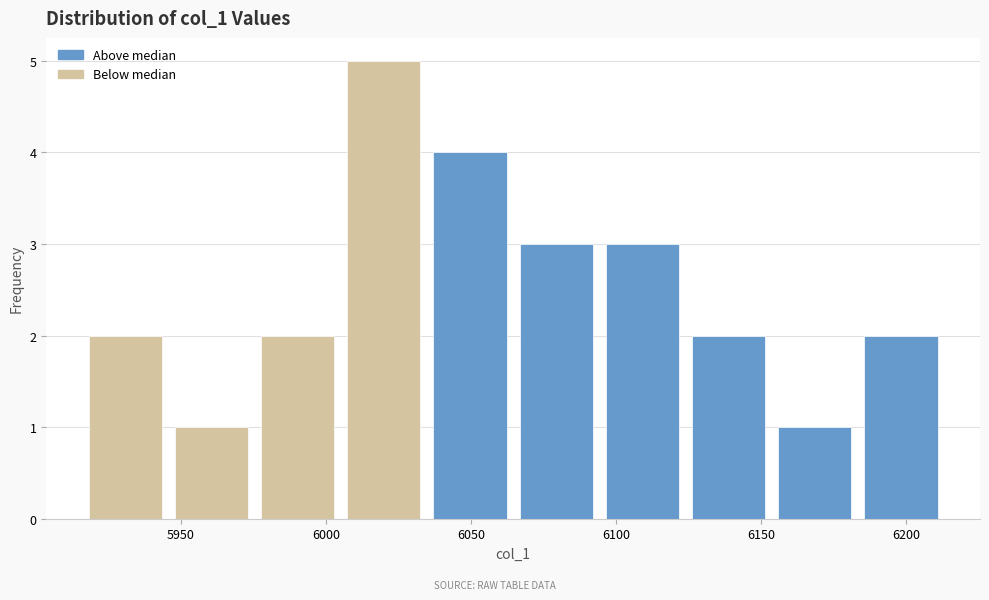

Reading left to right, transcribe this chart: for each bar, give the range it covers on the x-axis and its height. Neither the bar edges nor the heights are printed on the chart, so give them approximately, as read against the axes.

5915 to 5945: 2
5945 to 5975: 1
5975 to 6005: 2
6005 to 6035: 5
6035 to 6065: 4
6065 to 6095: 3
6095 to 6125: 3
6125 to 6155: 2
6155 to 6185: 1
6185 to 6215: 2